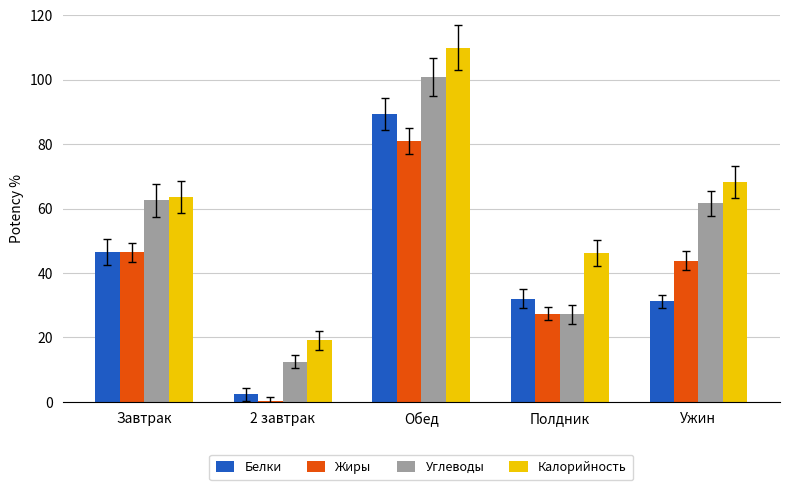

At which category does the chart reach its peak across all series?

Обед